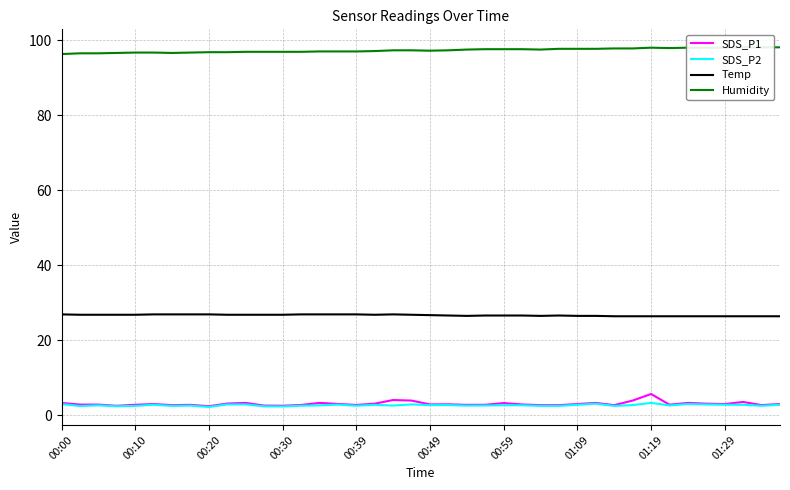

How many lines are shown in the chart?

4